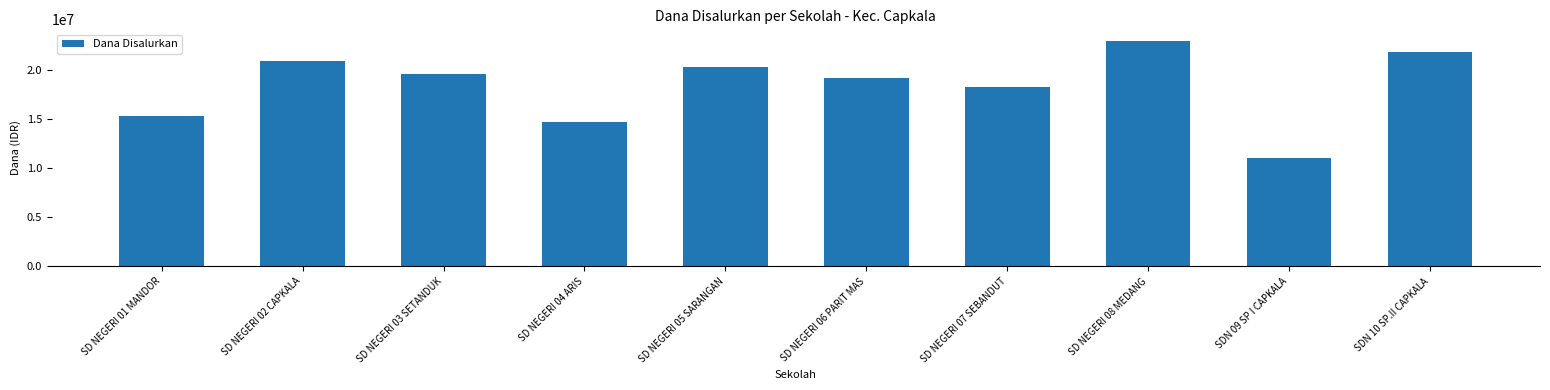

True or false: the data shows 20250000 at SD NEGERI 05 SARANGAN.

True